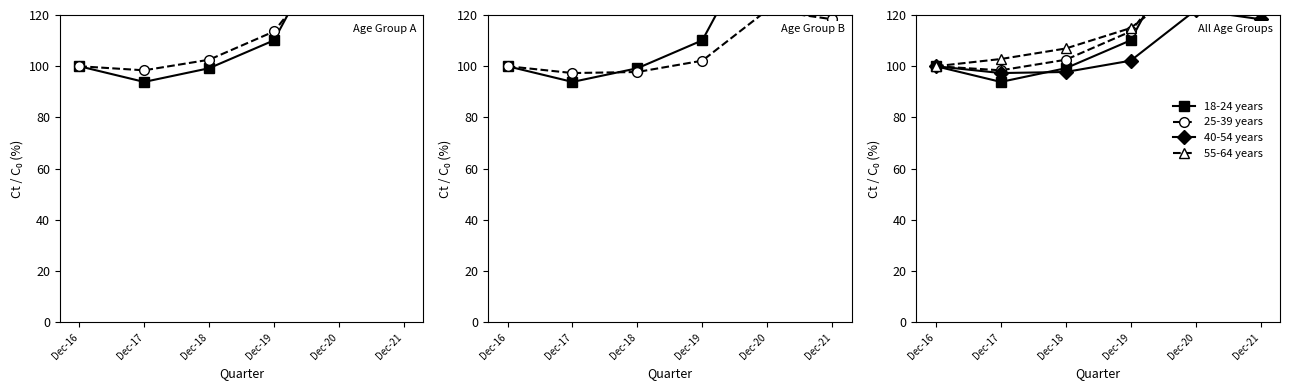

After their last crossing, which series has the higher values: 25-39 years or 55-64 years?

25-39 years